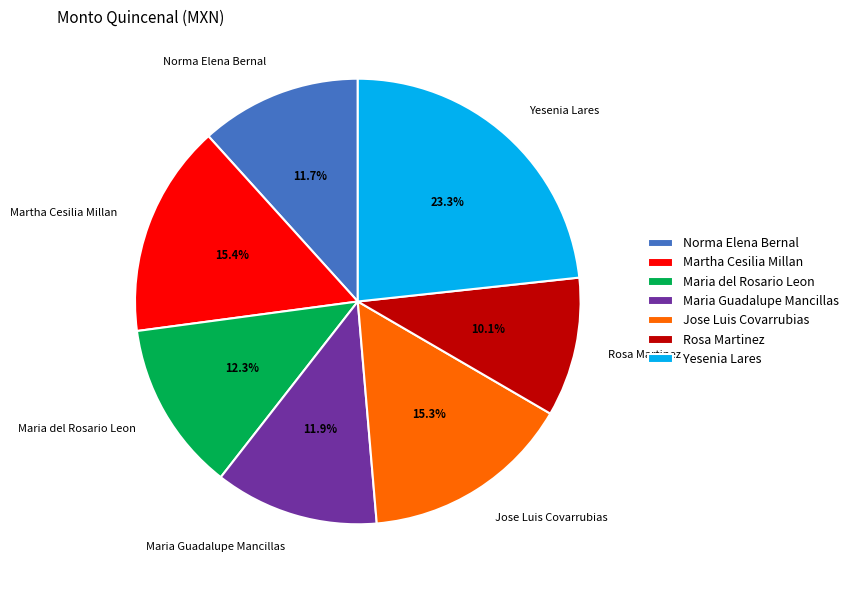

Does Jose Luis Covarrubias account for over 50% of the chart?

No